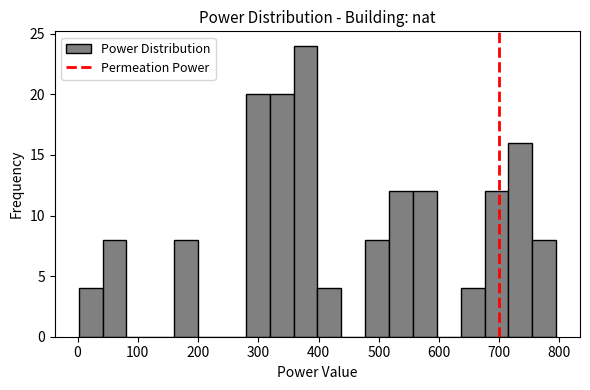

Around what value on the x-axis is the tallest bar? Give the approximate position of its centre, as read against the axis.

380